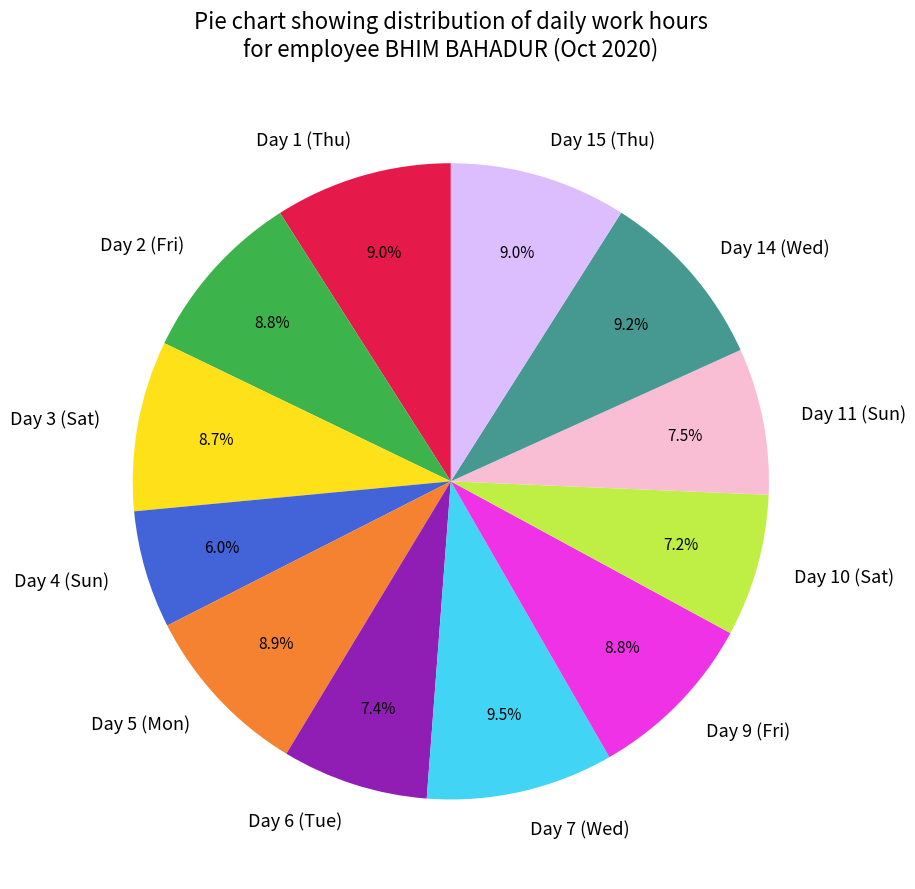

To the nearest percent, what portion does Day 4 (Sun) represent?

6%